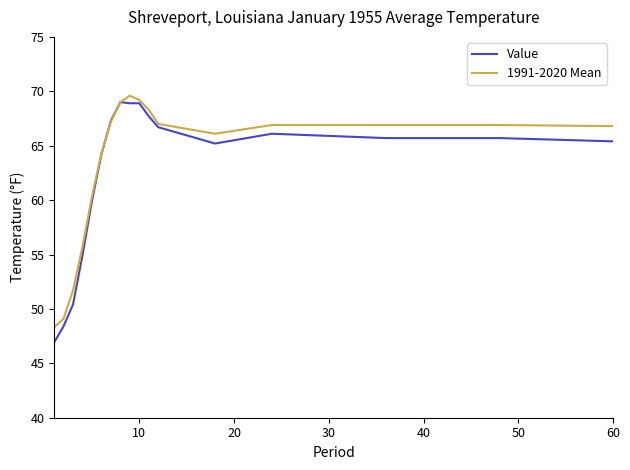

List the series in order of their overall mean, highest first.

1991-2020 Mean, Value